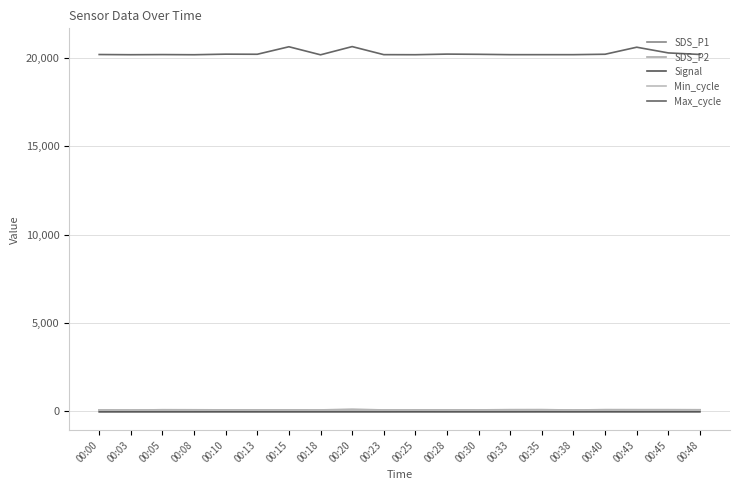

Is this an area chart (filled region under the line)?

No